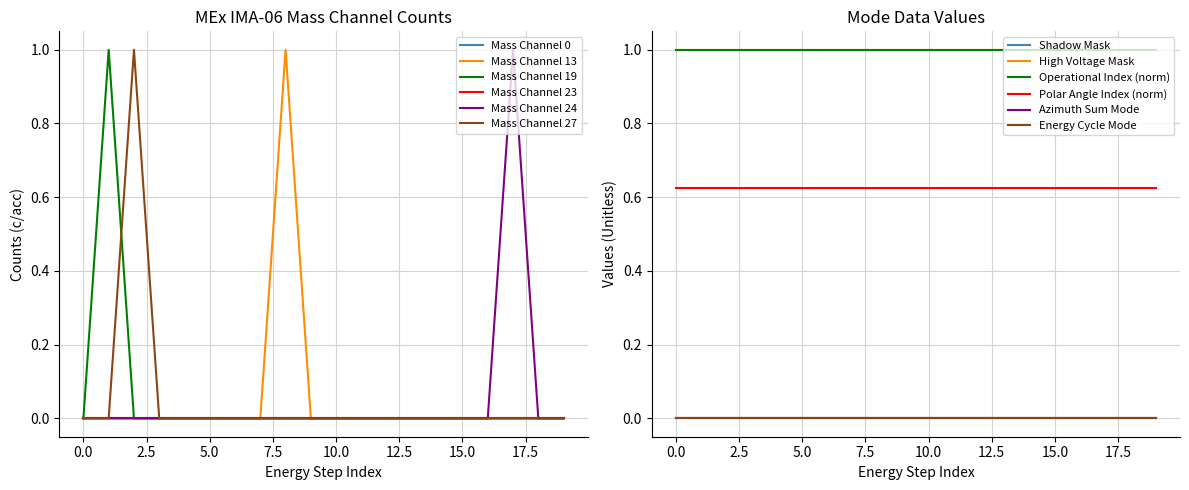

At which category is the sum across all series the highest?

1